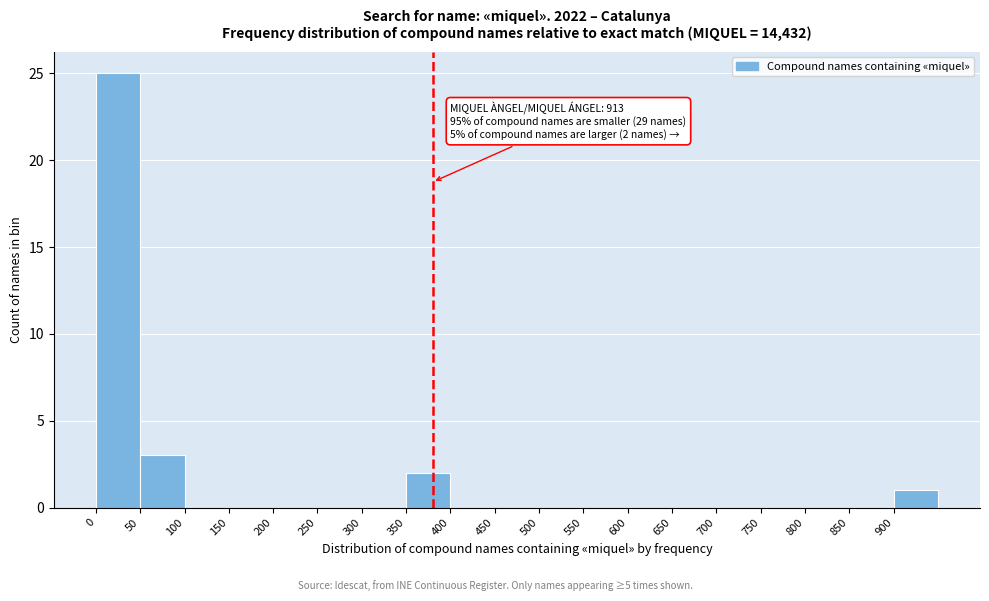

Over which range of the x-axis is the bar tallest?

0 to 50